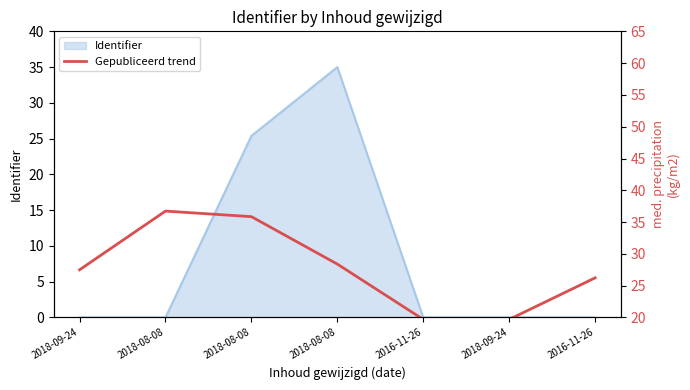

What is the label of the 1st point from the right?

2016-11-26